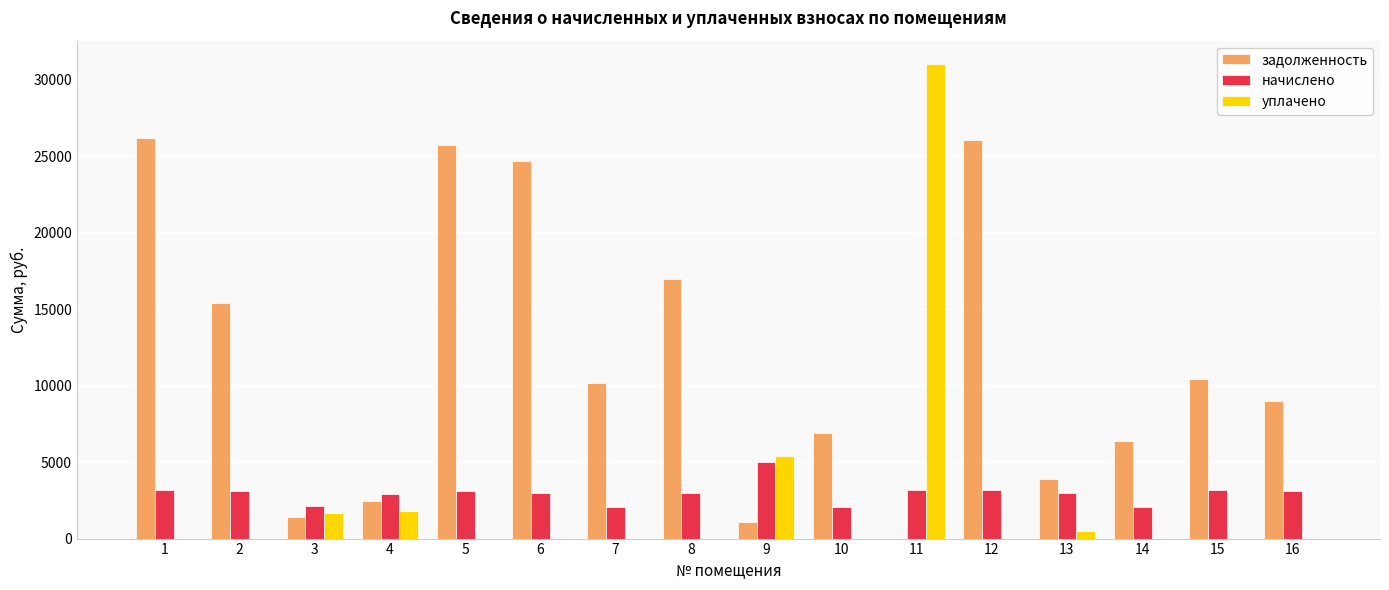

Where is уплачено nearest to the value 15500?

9